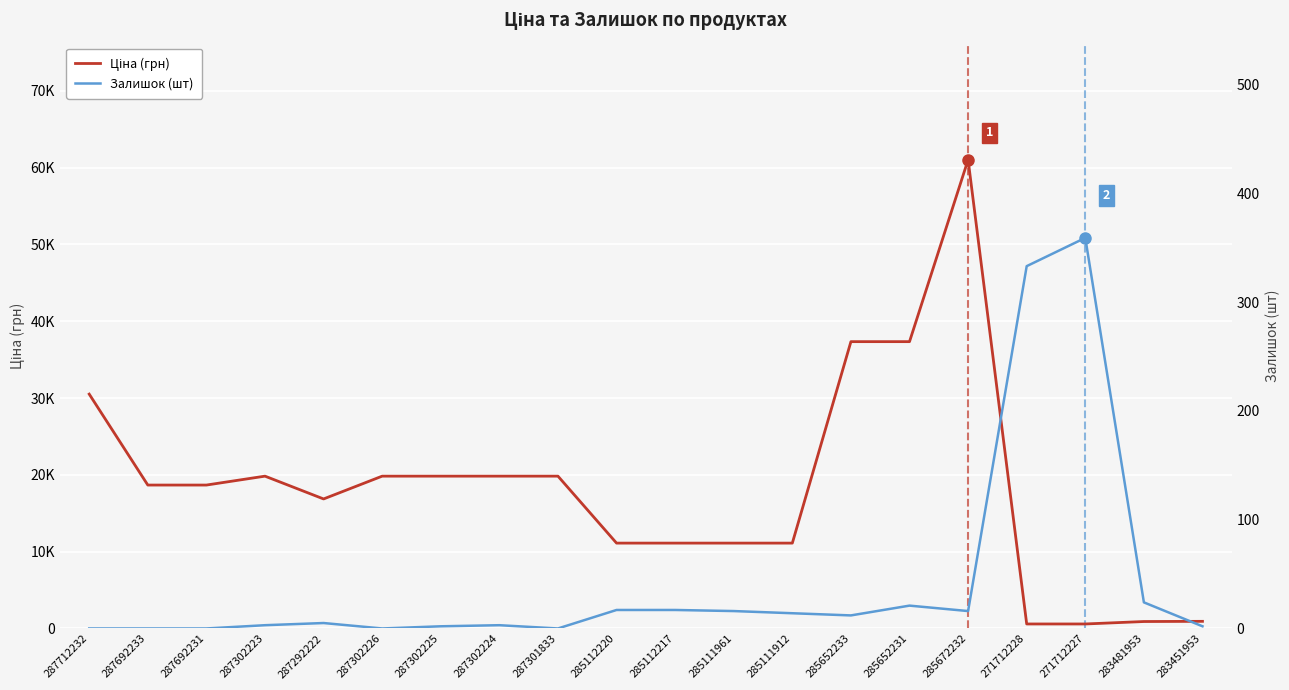

At 287712232, list the series in order from smallest to largest.

Залишок (шт), Ціна (грн)